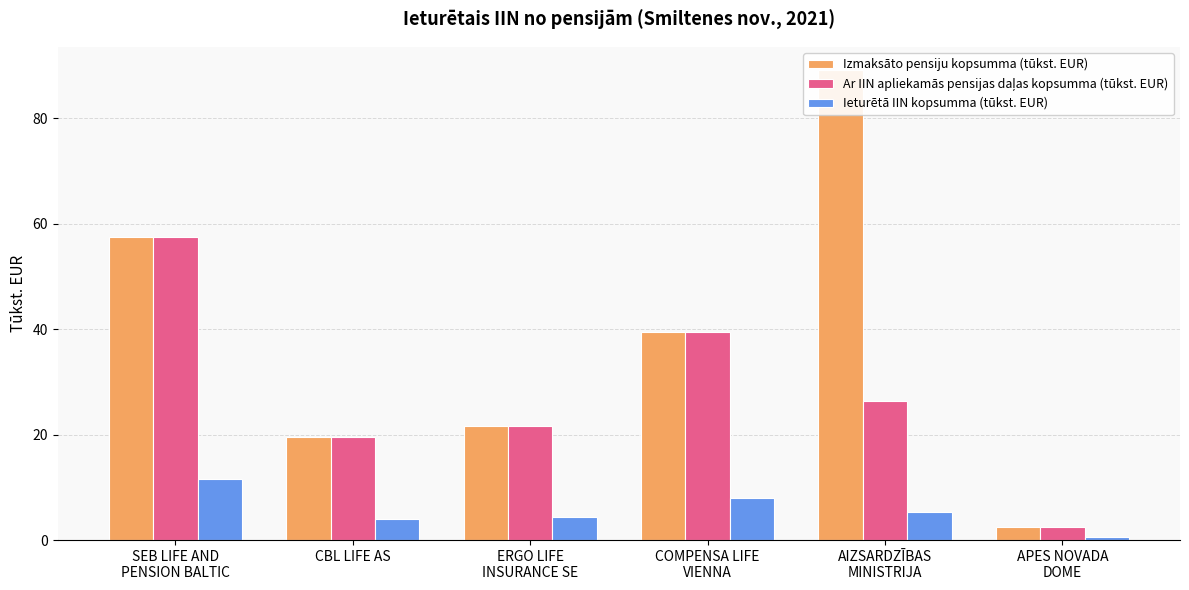

What is the difference between the Ar IIN apliekamās pensijas daļas kopsumma (tūkst. EUR) values at AIZSARDZĪBAS
MINISTRIJA and ERGO LIFE
INSURANCE SE?

4.7